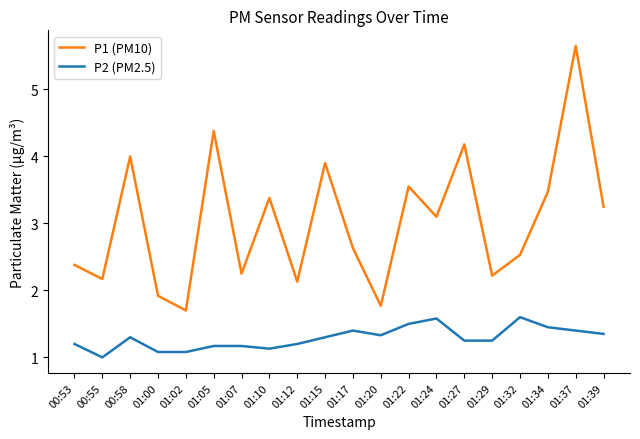

True or false: P2 (PM2.5) and P1 (PM10) intersect in this chart.

False